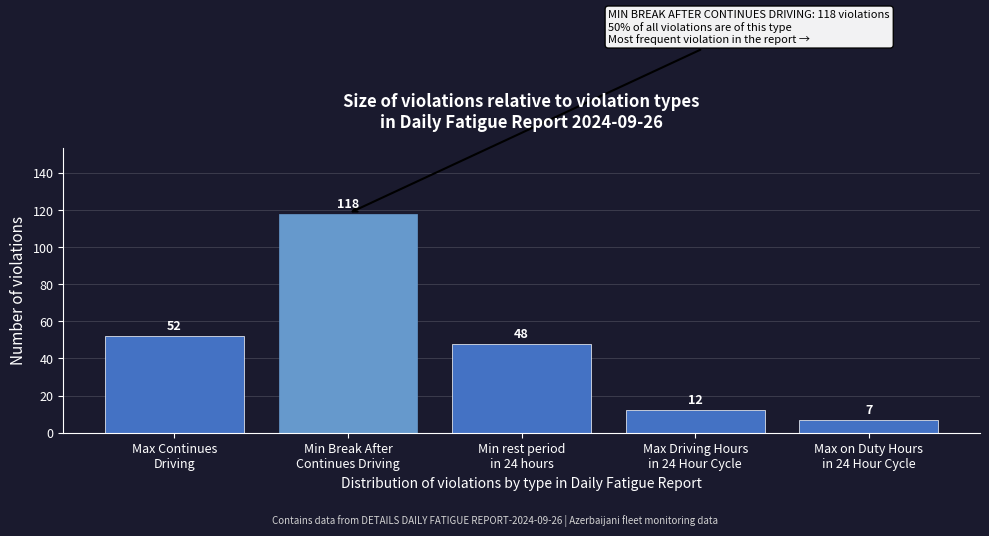

Reading right to left, list all the values displayed in this chart.

7	12	48	118	52